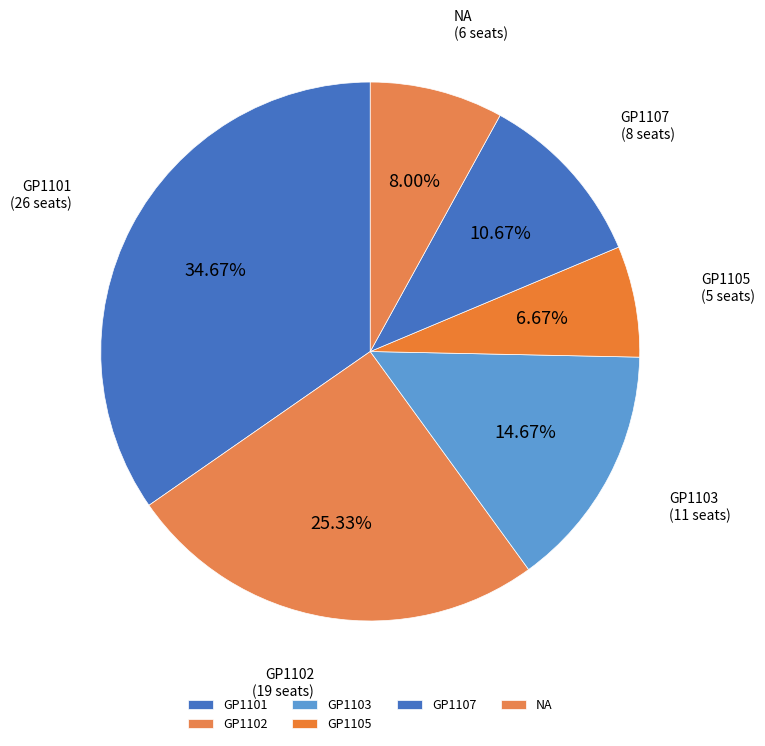

Rank the categories by value from highest to lowest.

GP1101, GP1102, GP1103, GP1107, NA, GP1105